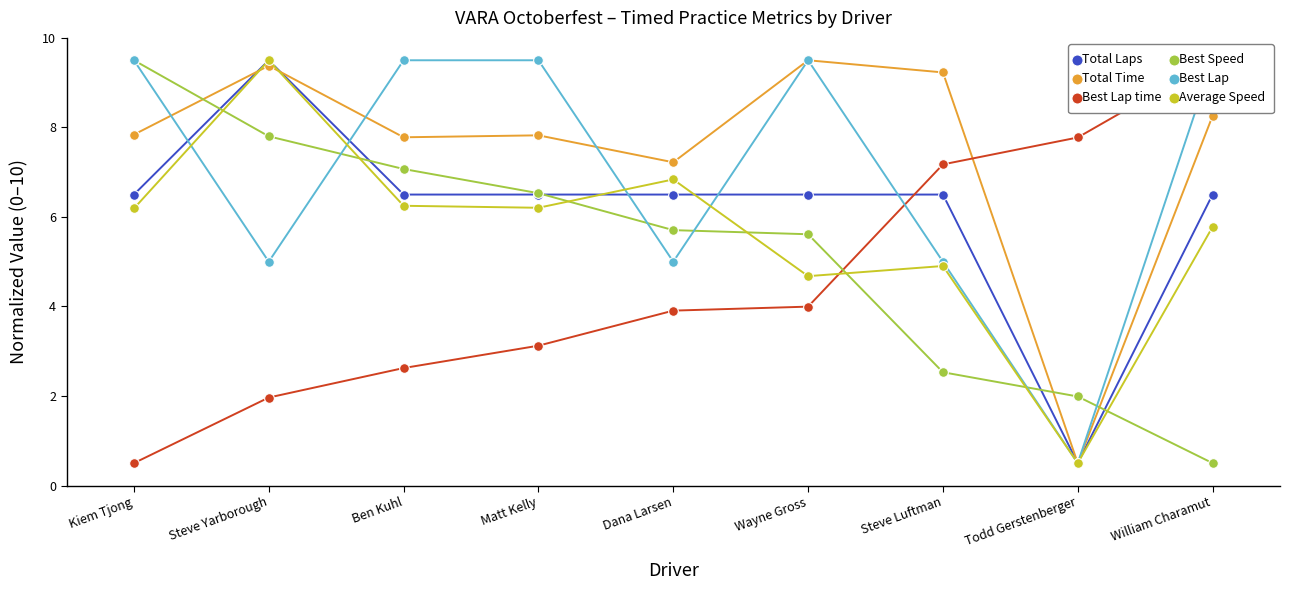

What is the difference between the maximum and minimum values in the Best Lap time series?

9.0